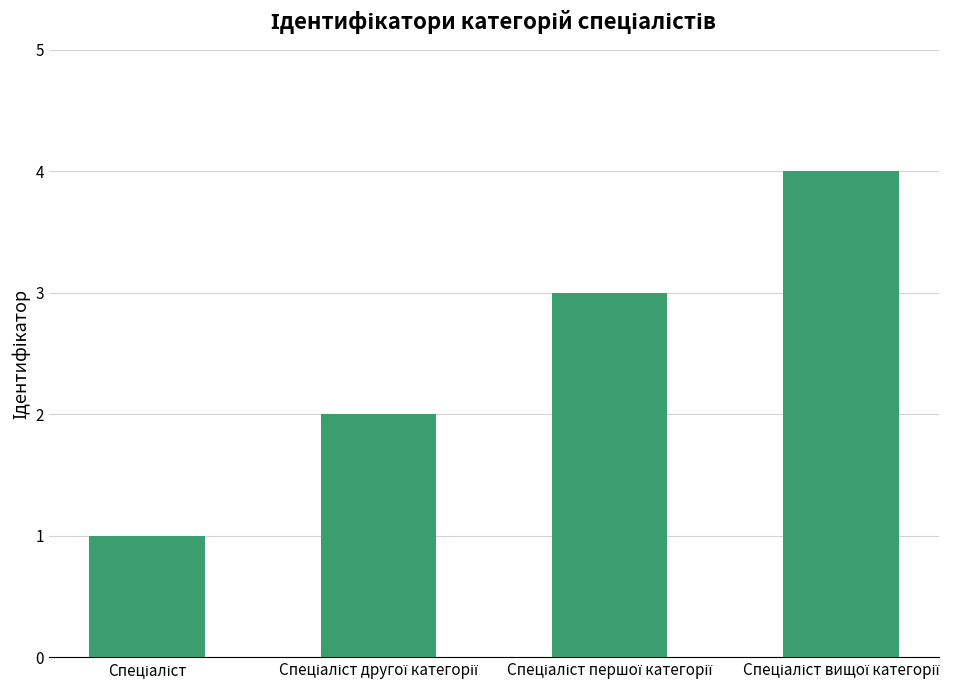

What is the difference between the maximum and minimum values?

3